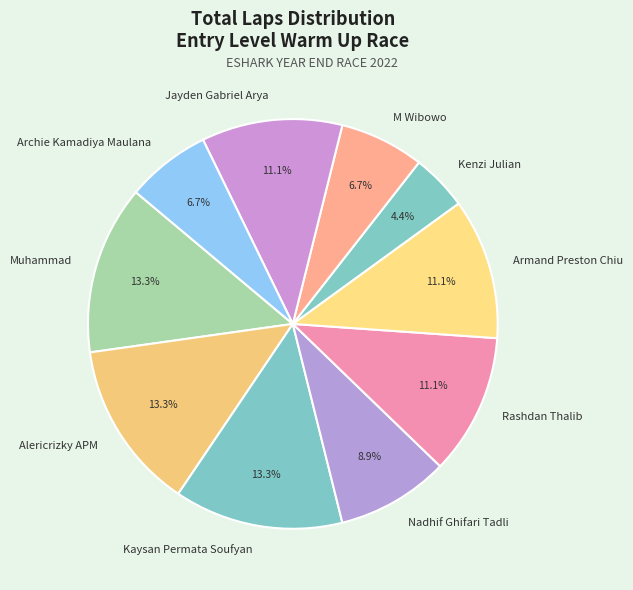

Count the number of slices in the pie.

10